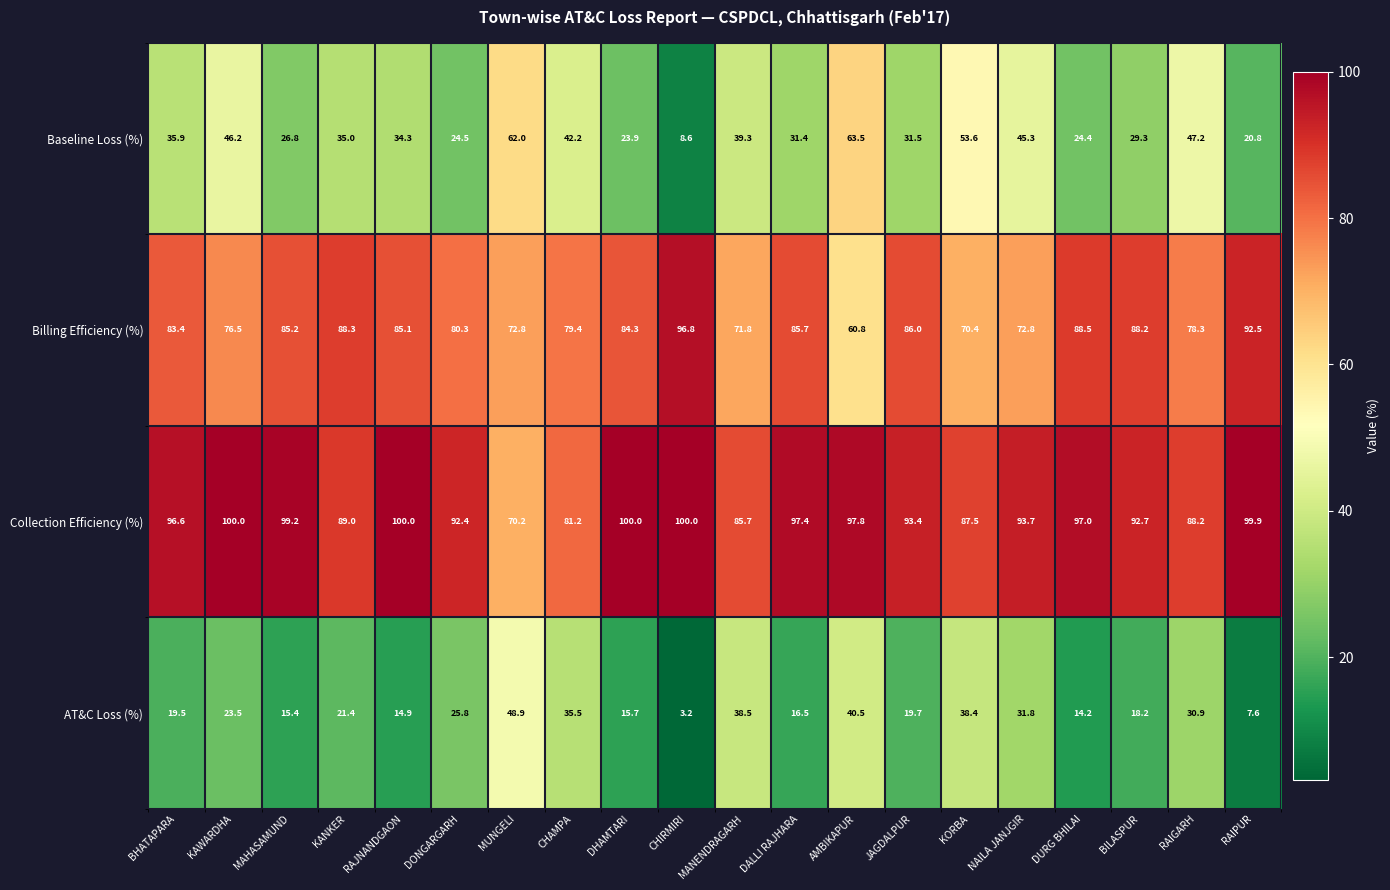

At which category is the sum across all series the highest?

AMBIKAPUR